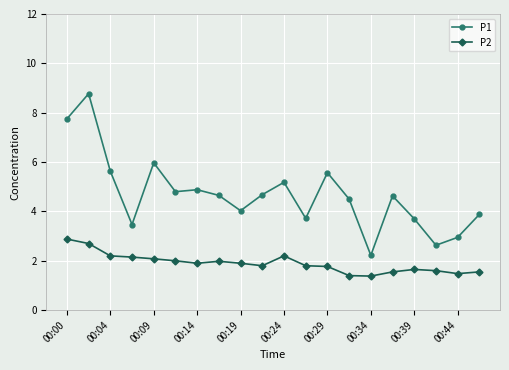

What is the difference between the second highest and minimum values in the P1 series?

5.5